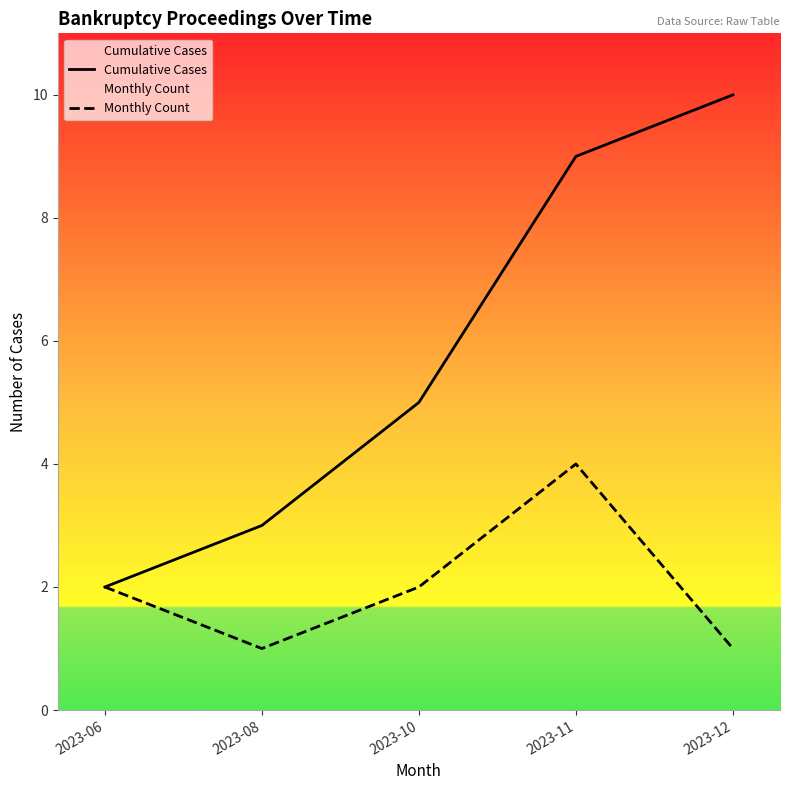

At which label does Cumulative Cases reach its peak?

2023-12